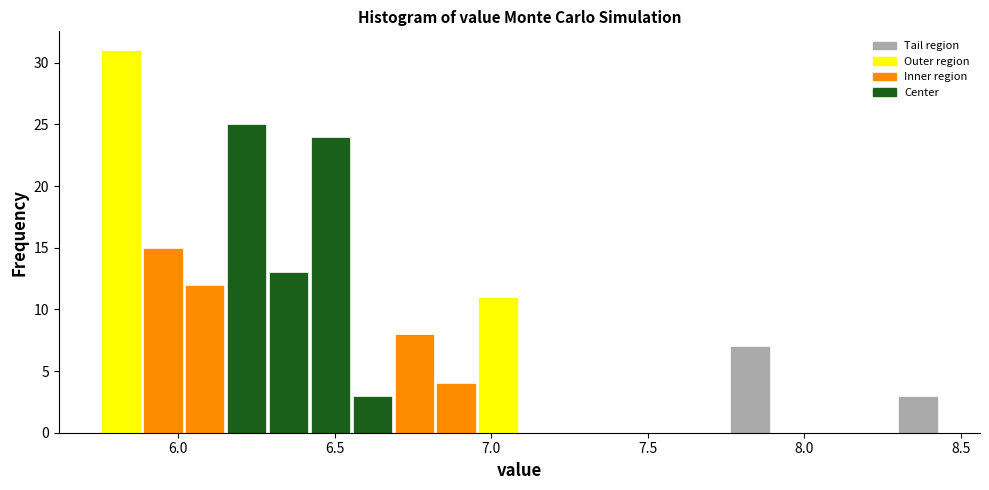

Read against the x-axis, roughly where is the centre of the tallest bar?

5.80